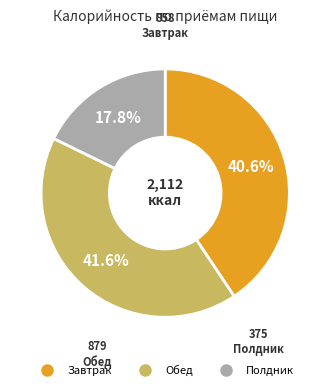

Rank the categories by value from highest to lowest.

Обед, Завтрак, Полдник